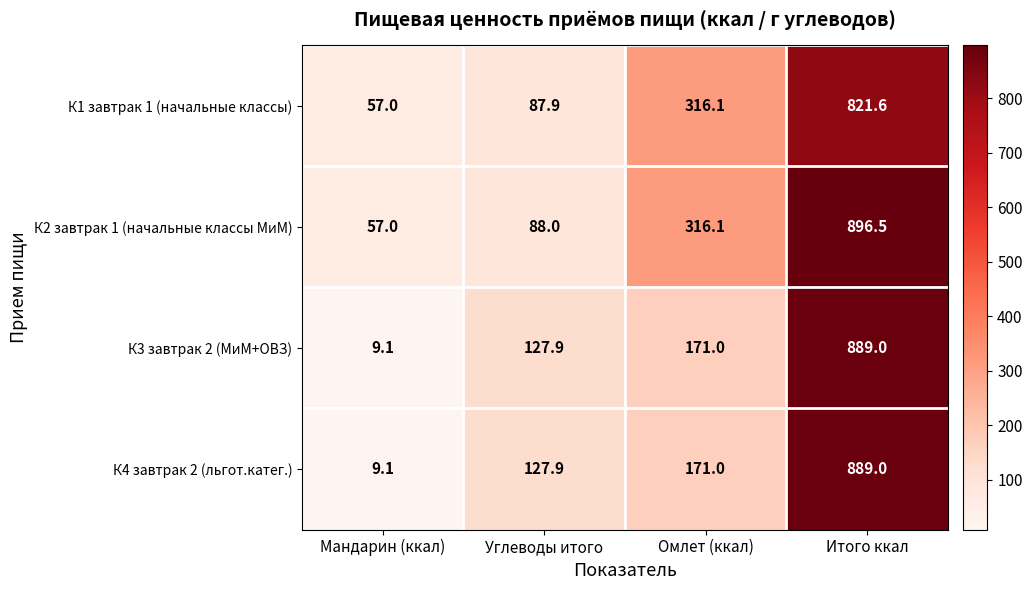

Is it true that К1 завтрак 1 (начальные классы) equals 120.8 at Углеводы итого?

False